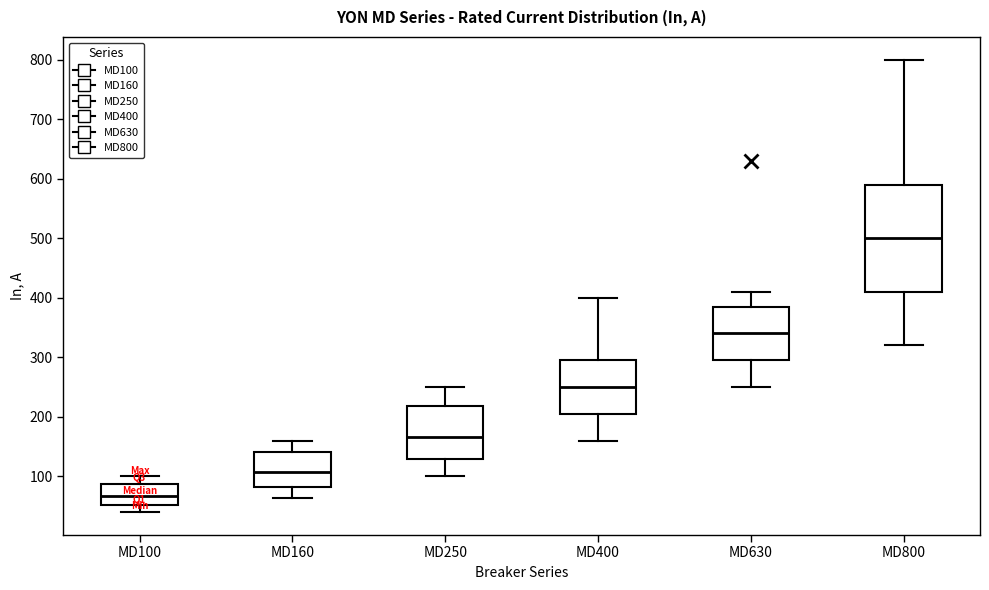

Reading left to right, transcribe this box plot: for each box, give where its median line is, the range the box spans, and where its two whiskers end, as read against the y-axis. The values are not printed on the chart, so give them approximately, as read against the axis.

MD100: median 70, box 50 to 90, whiskers 40 to 100
MD160: median 110, box 80 to 140, whiskers 60 to 160
MD250: median 170, box 130 to 220, whiskers 100 to 250
MD400: median 250, box 210 to 300, whiskers 160 to 400
MD630: median 340, box 300 to 390, whiskers 250 to 410
MD800: median 500, box 410 to 590, whiskers 320 to 800